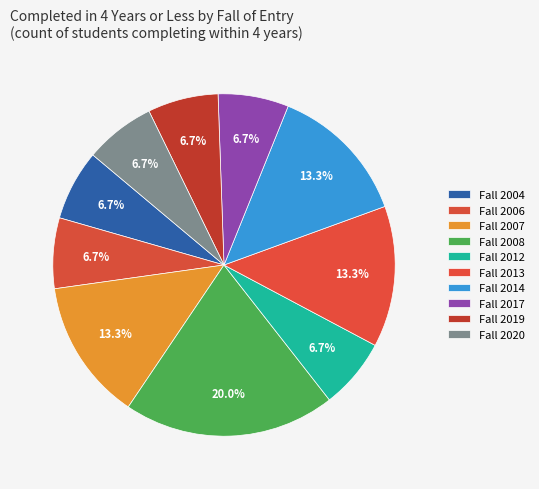

To the nearest percent, what is the combined percentage of Fall 2007 and Fall 2012?

20%